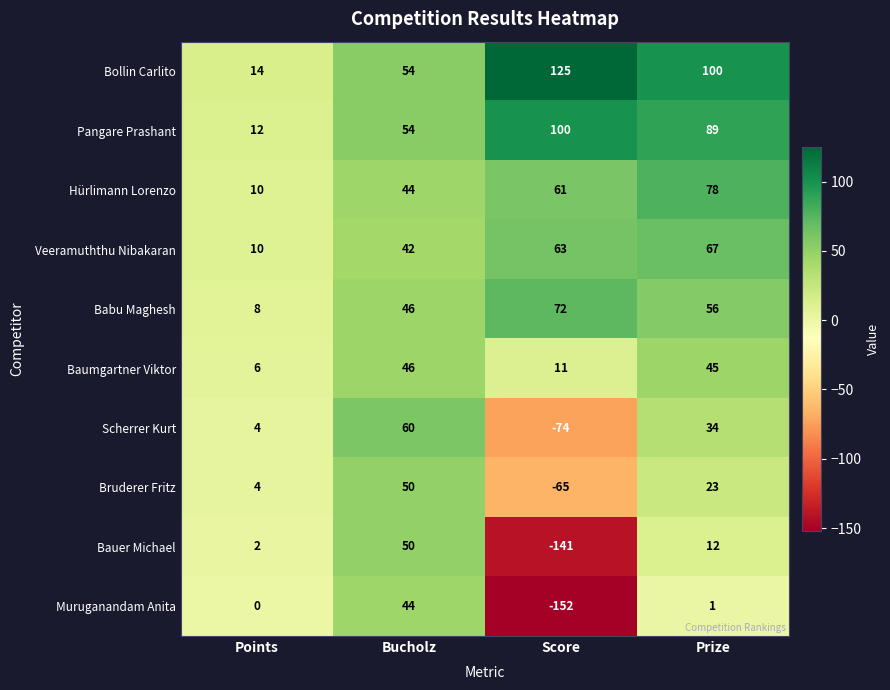

Rank the categories by Bruderer Fritz value from highest to lowest.

Bucholz, Prize, Points, Score